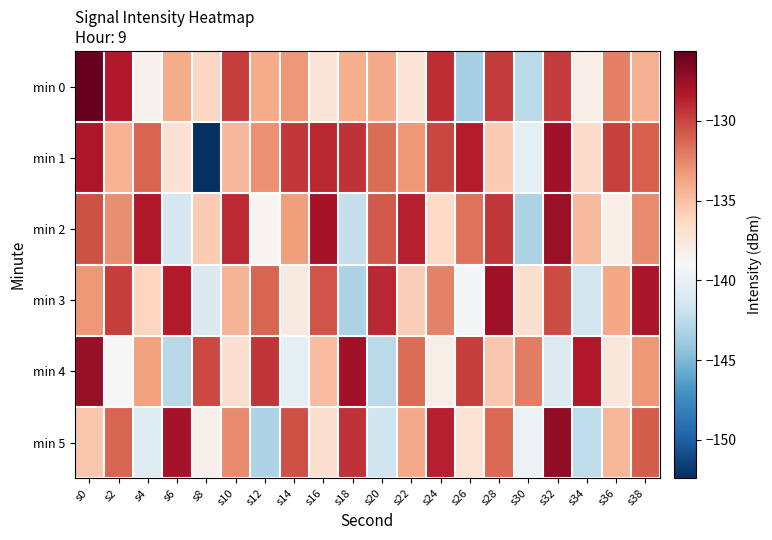

Which series changed the most between s8 and s14?

min 1